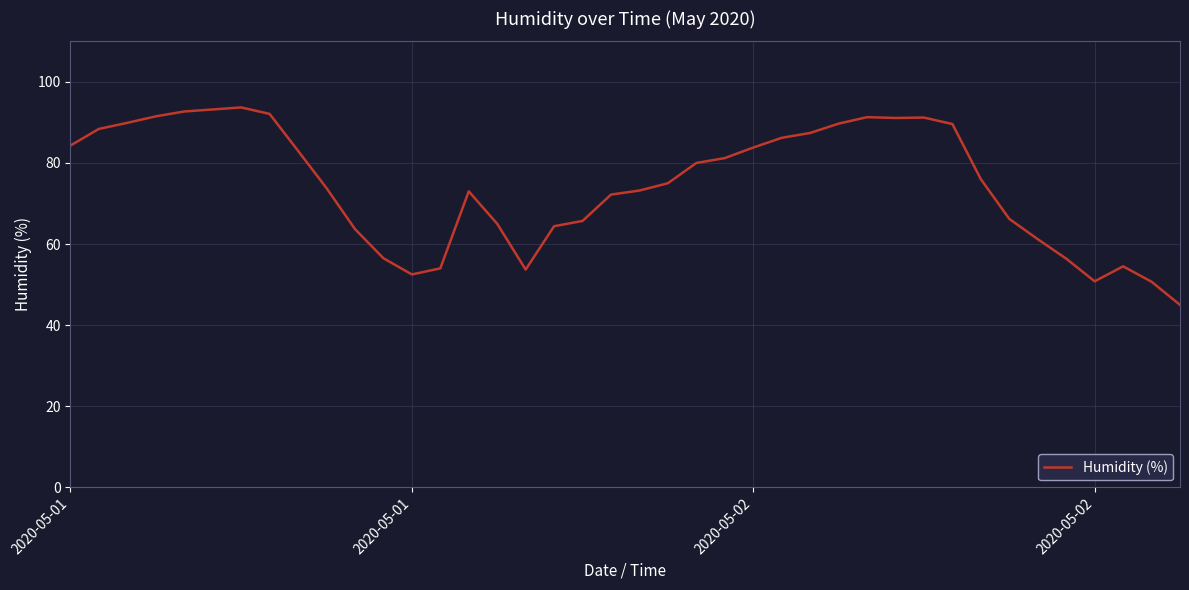

What is the difference between the maximum and minimum values?

48.7